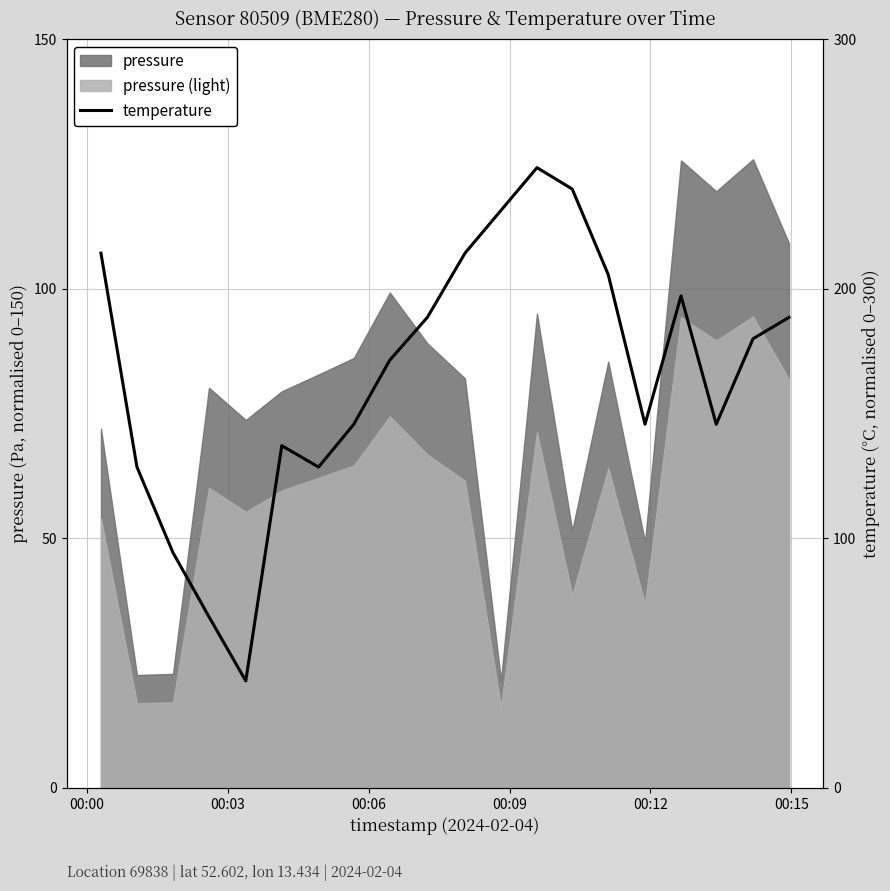

Is it true that the value at 17 is 60.2?

False